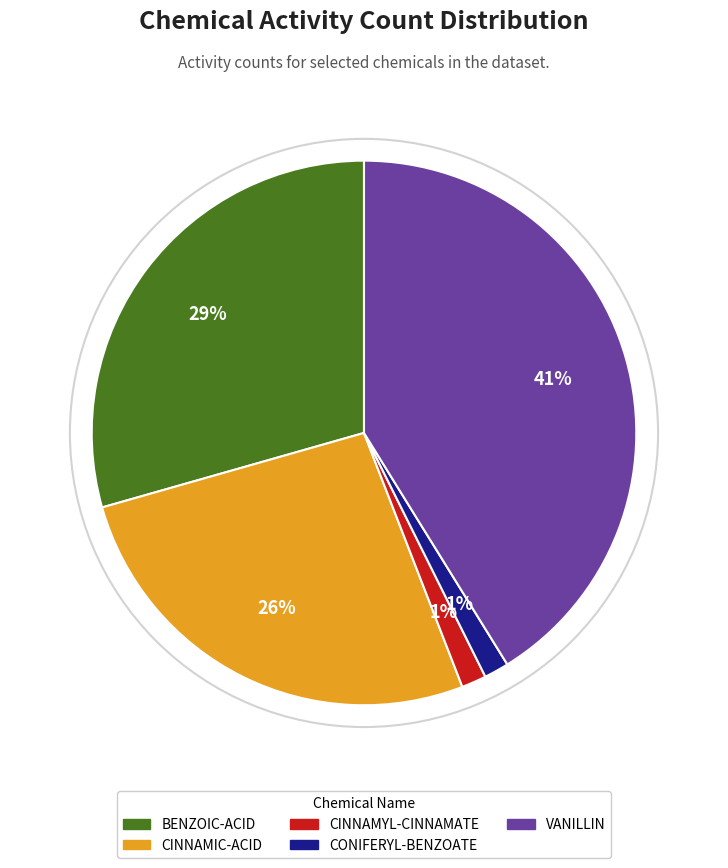

Is it true that CINNAMYL-CINNAMATE is 11% of the pie?

False